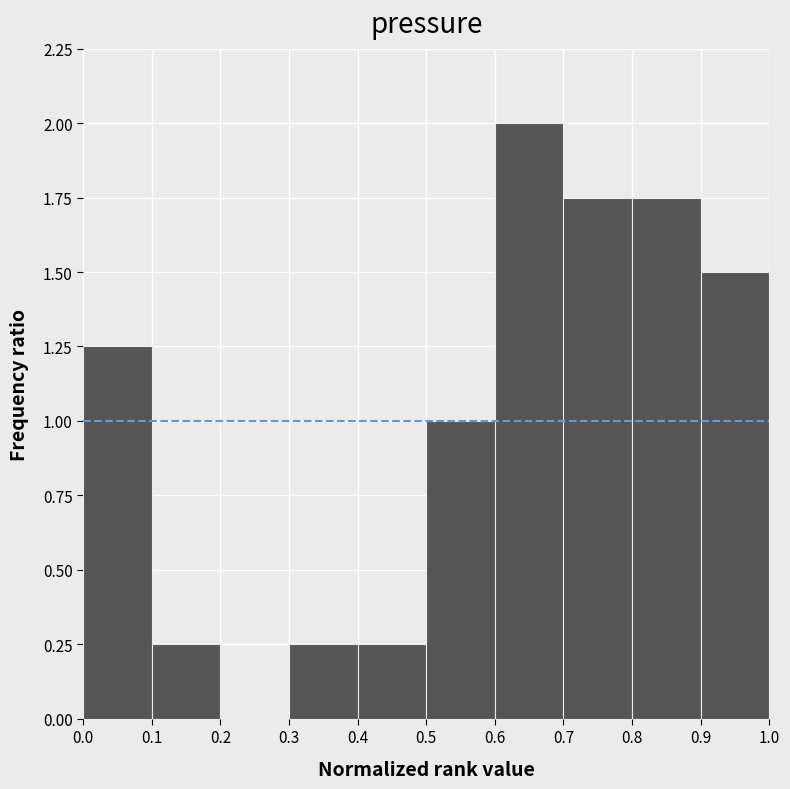

Reading left to right, transcribe this chart: for each bar, give the range it covers on the x-axis and its height. The values are not printed on the chart, so give them approximately, as read against the axis.

0.0 to 0.1: 1.25
0.1 to 0.2: 0.25
0.2 to 0.3: 0
0.3 to 0.4: 0.25
0.4 to 0.5: 0.25
0.5 to 0.6: 1.00
0.6 to 0.7: 2.00
0.7 to 0.8: 1.75
0.8 to 0.9: 1.75
0.9 to 1.0: 1.50